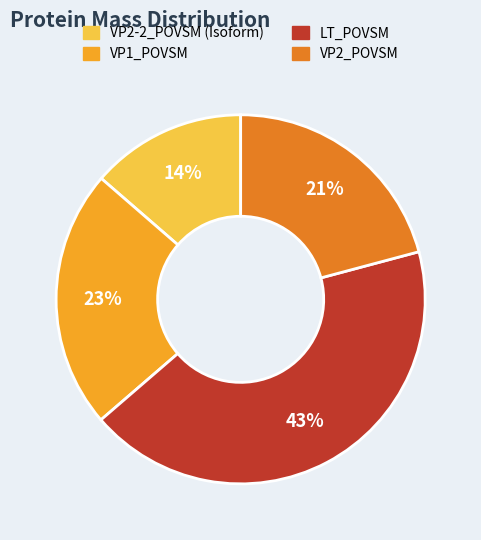

Do LT_POVSM and VP2_POVSM together represent more than half of the pie?

Yes